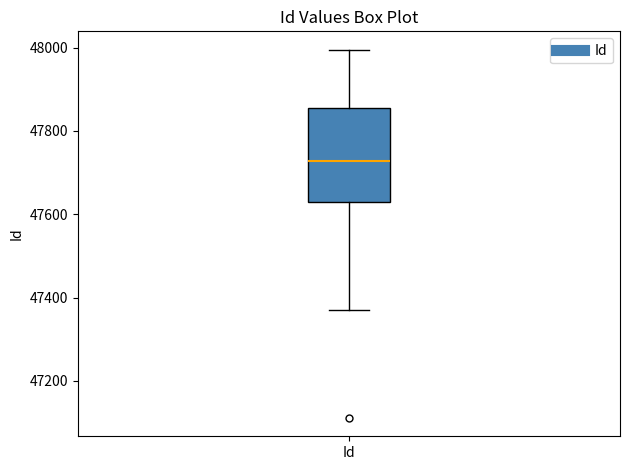

Where does the upper whisker of the box for Id end on the y-axis? The values are not printed on the chart, so give them approximately, as read against the axis.

48000